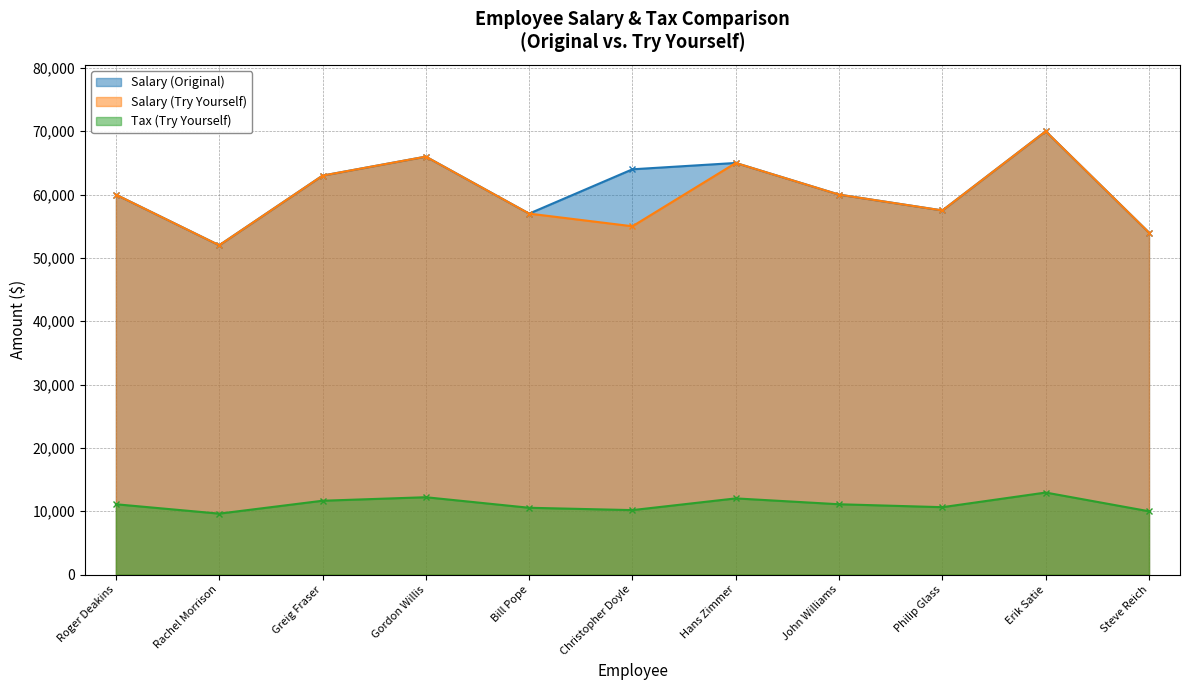

What is the minimum value shown in the chart?

9620.0